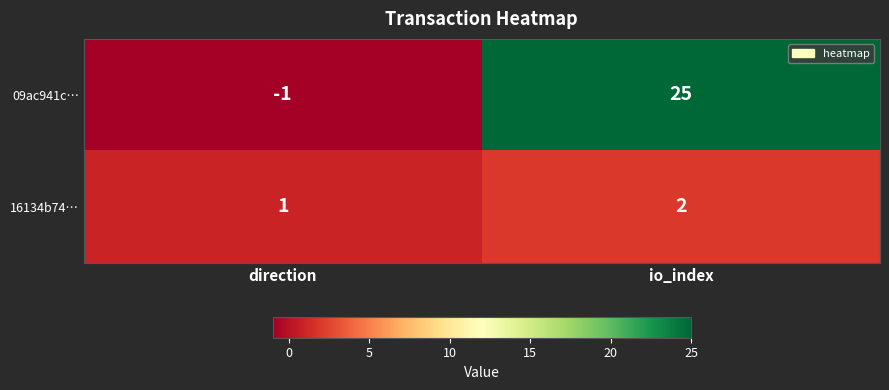

Is it true that 09ac941c… equals 44 at io_index?

False